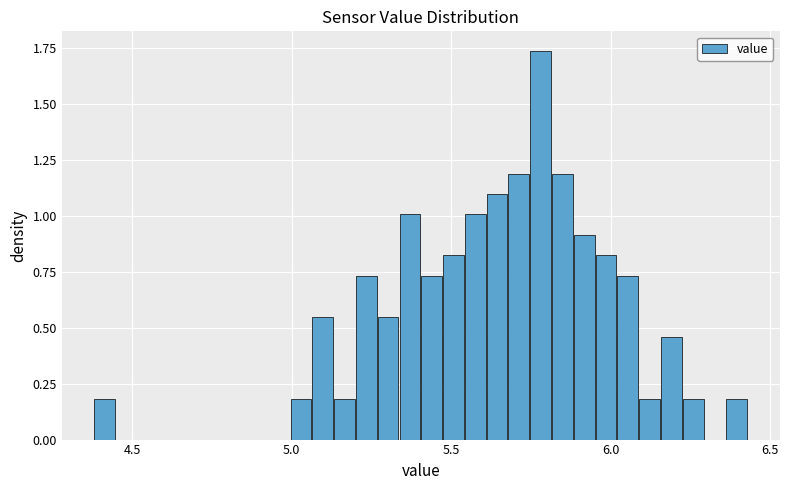

Read against the x-axis, roughly where is the centre of the tallest bar?

5.80